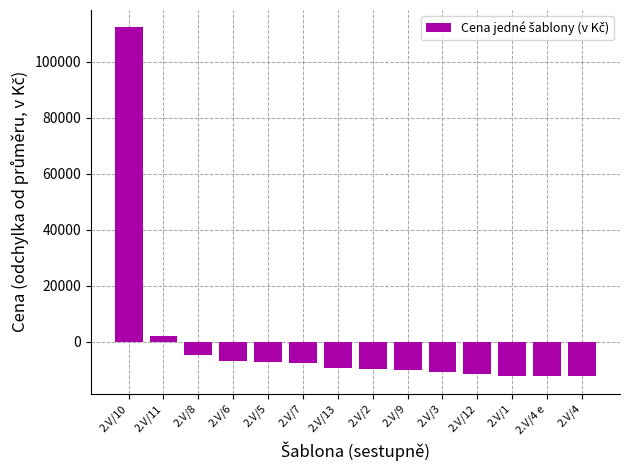

What is the change in value from 2.V/10 to 2.V/5?

-119544.0